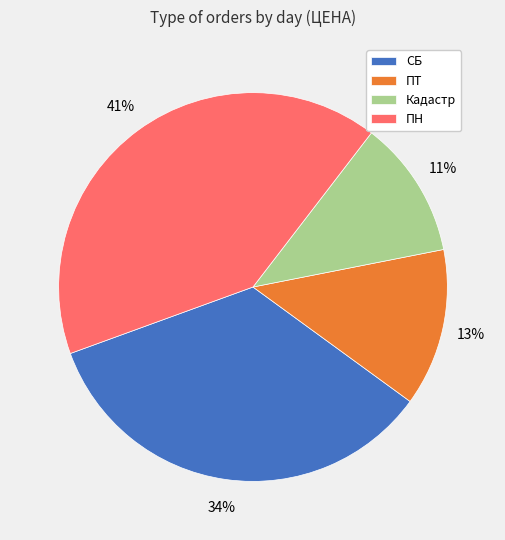

True or false: ПТ accounts for 13% of the total.

True